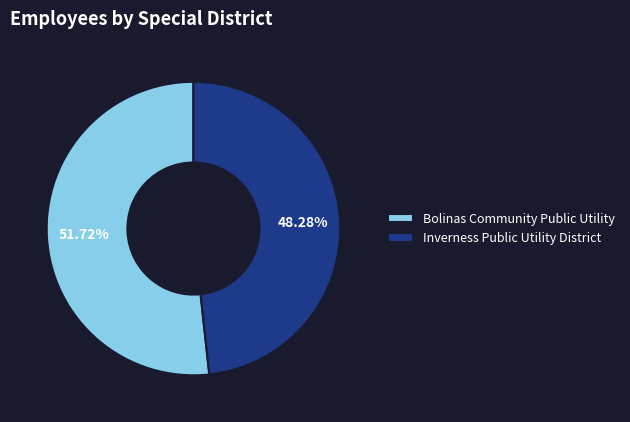

What percentage is the Inverness Public Utility District slice, to the nearest percent?

48%